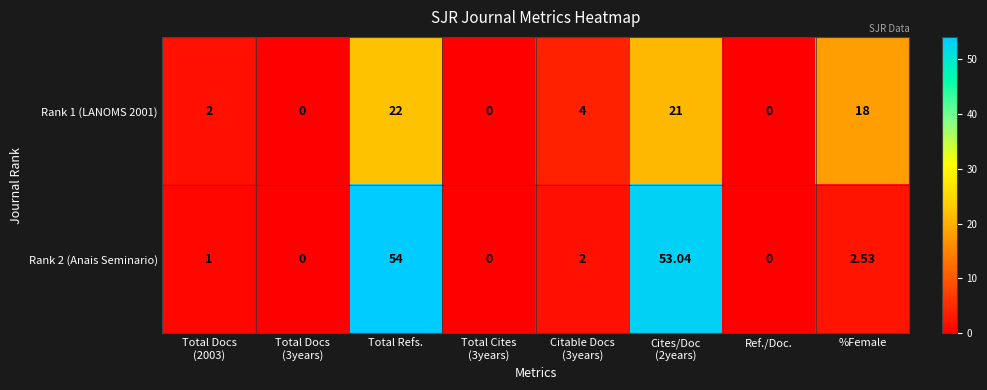

Rank the series by their average value, from lowest to highest.

Rank 1 (LANOMS 2001), Rank 2 (Anais Seminario)